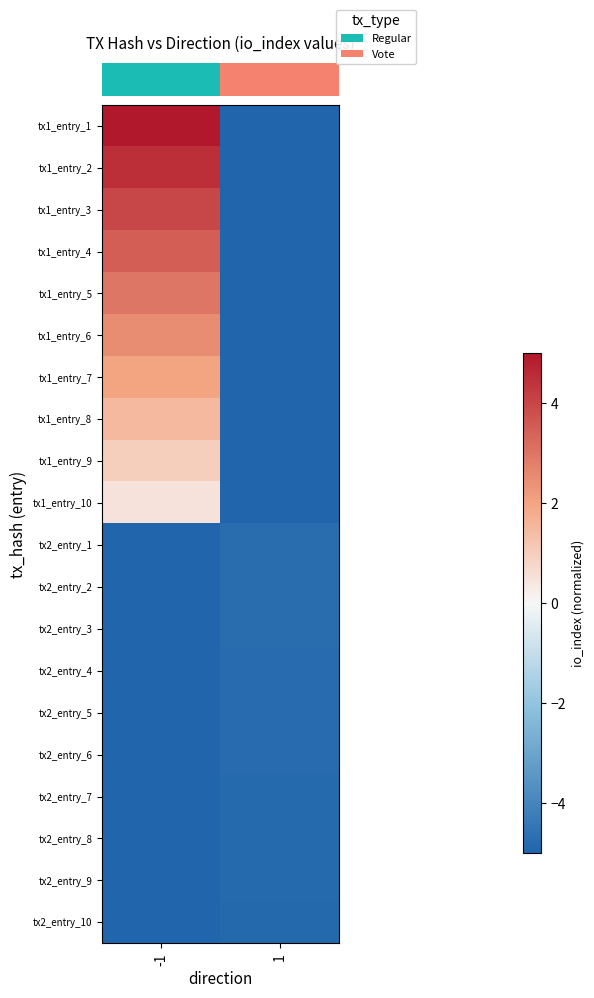

How many distinct data groups are displayed?

20